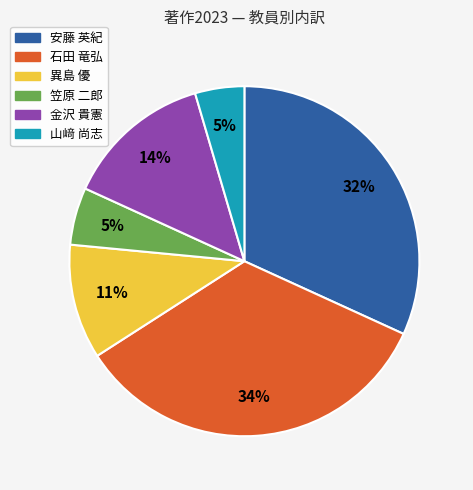

Between 異島 優 and 山﨑 尚志, which is larger?

異島 優